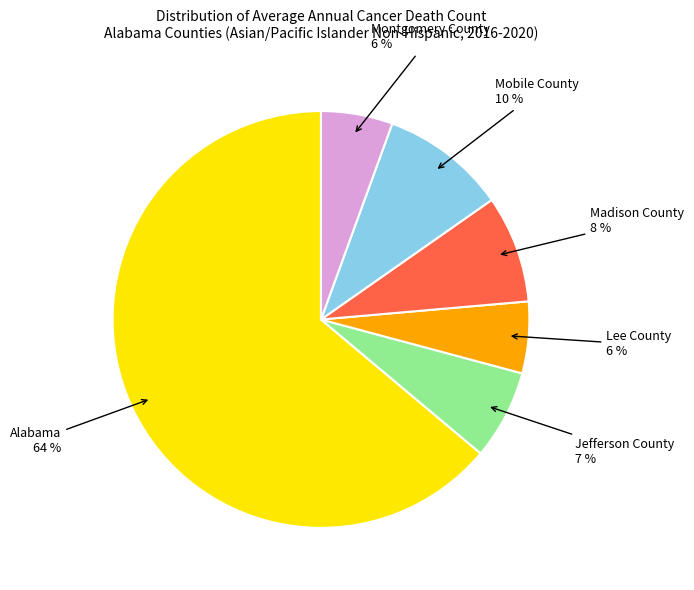

Is the sum of Madison County and Mobile County greater than half?

No